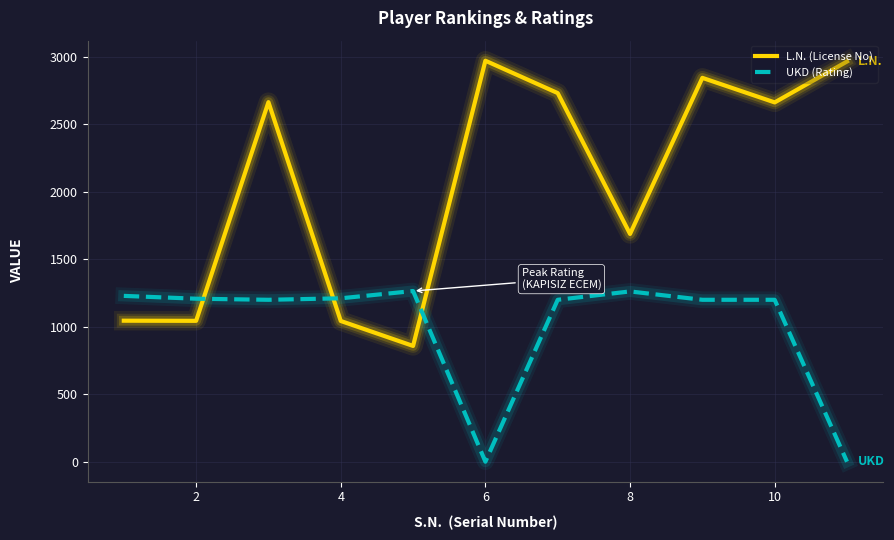

What is the highest value of the L.N. (License No) series?

2972